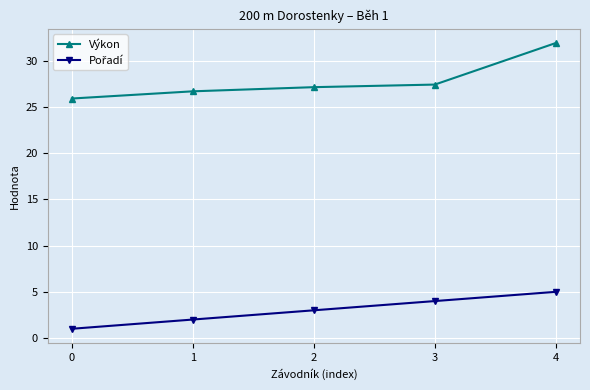

What is the total value across all series at 1?

28.7